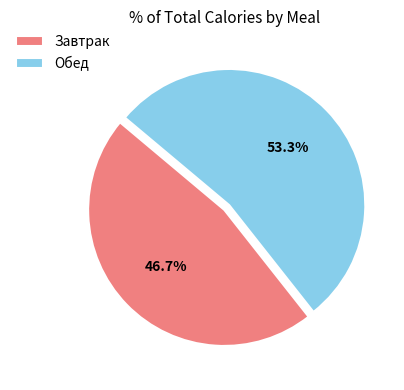

Does Завтрак account for over 50% of the chart?

No